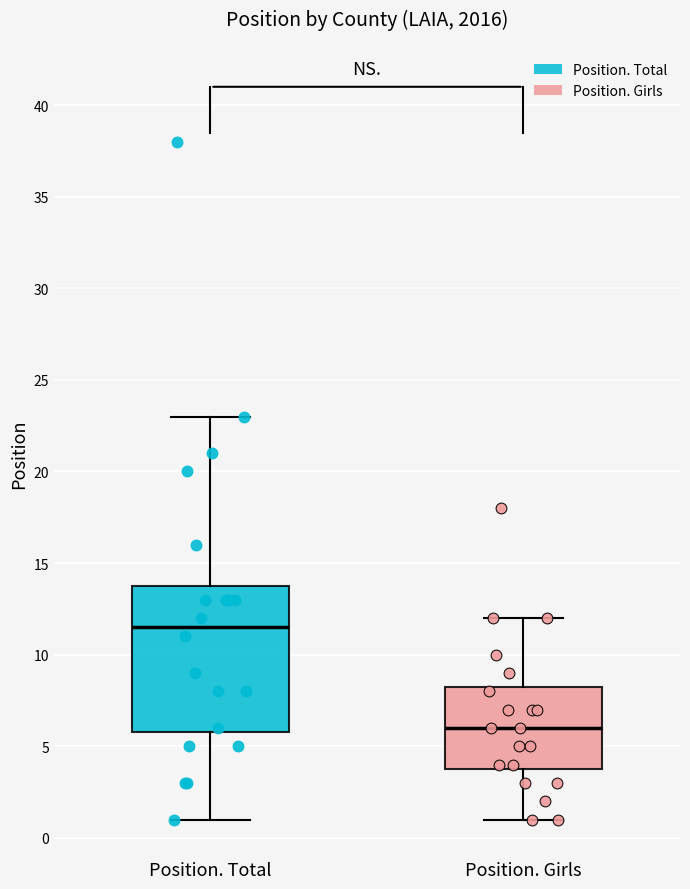

Comparing the boxes themselves (not the whiskers), which one is the tallest?

Position. Total